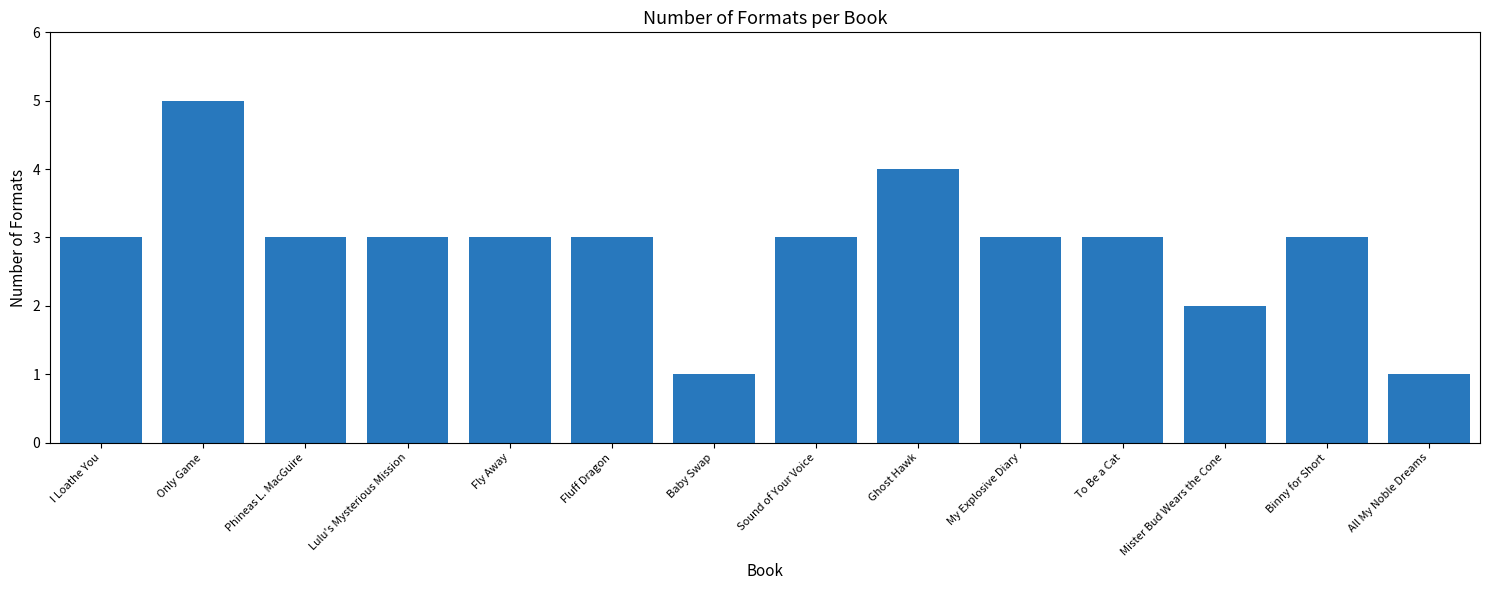

At which category does the chart reach its peak across all series?

Only Game